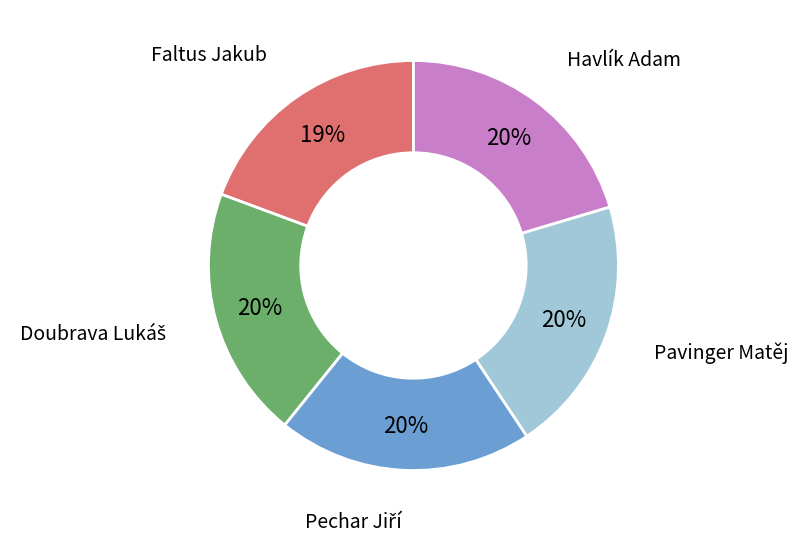

Does any single category account for the majority?

No